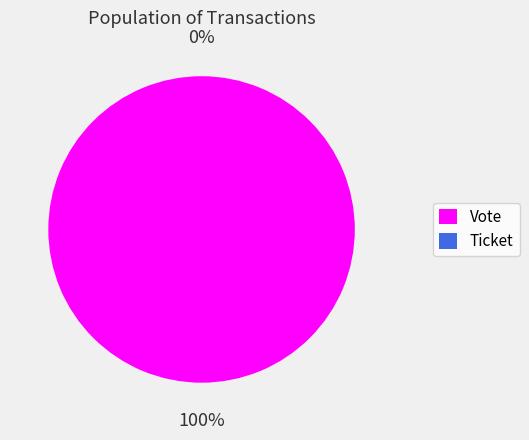

What is the majority slice?

Vote